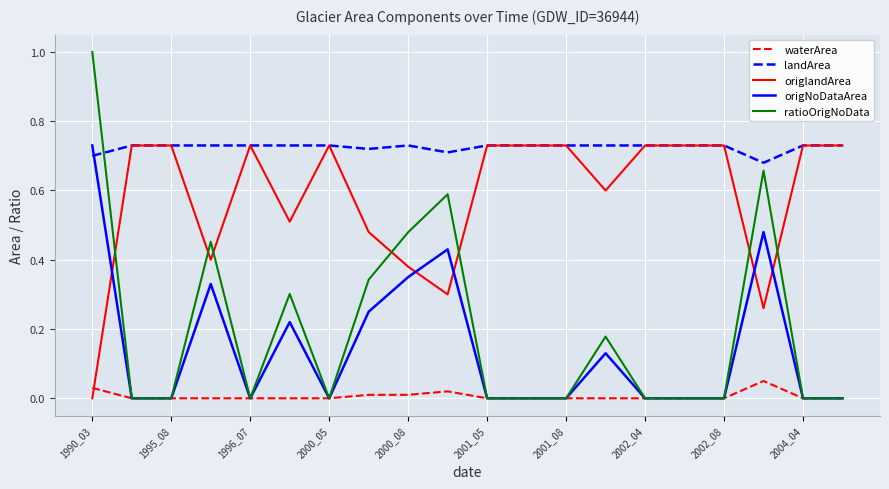

Which series has the widest spread of values?

ratioOrigNoData